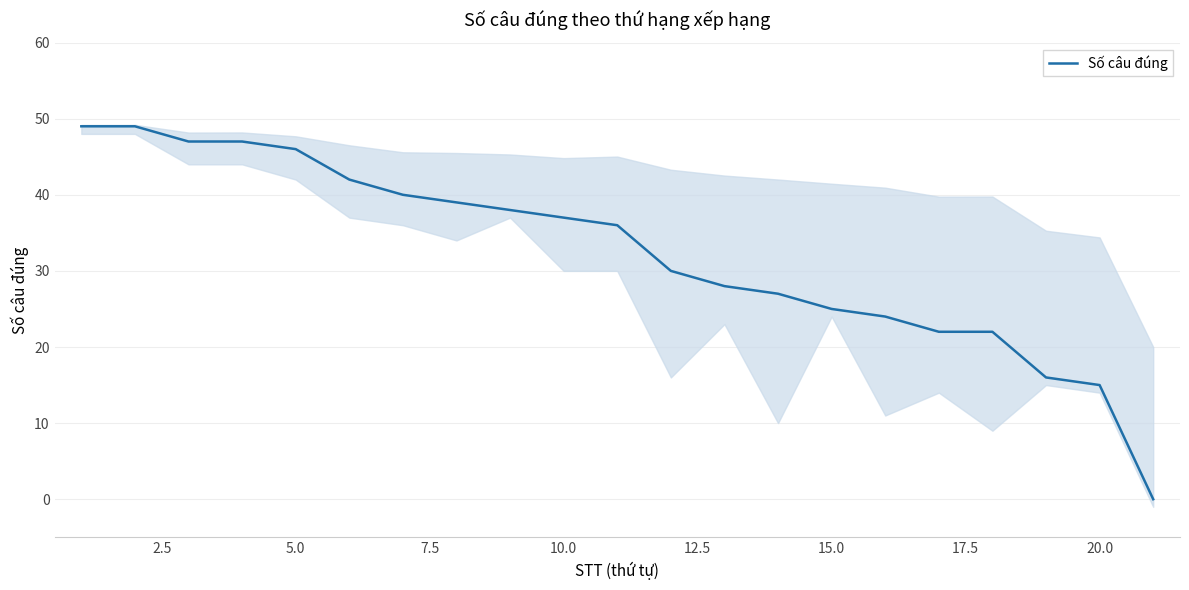

What is the average value?

32